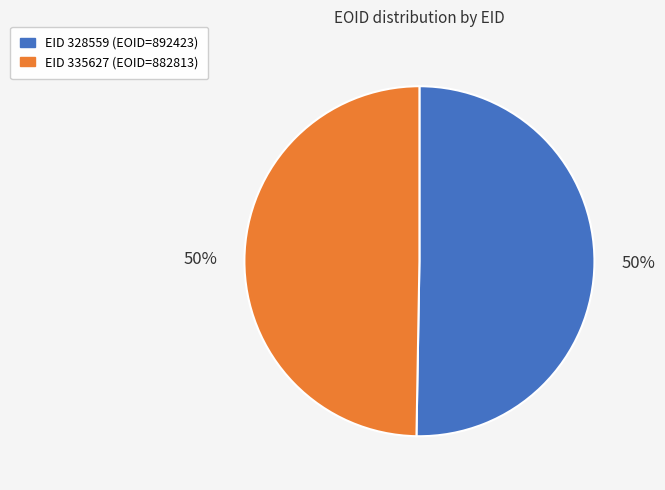

To the nearest percent, what is the average slice percentage?

50%